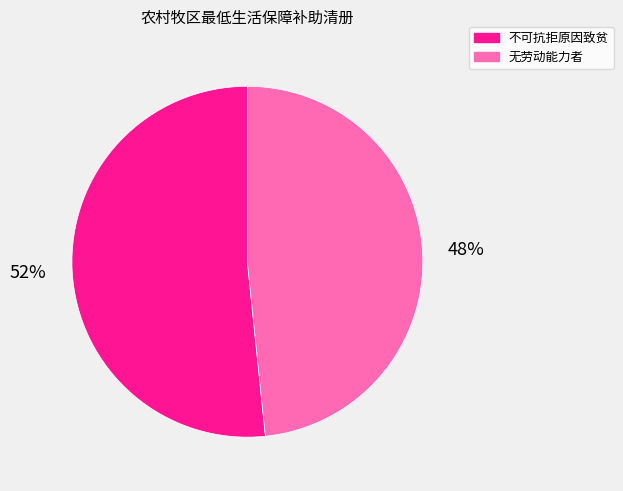

Is it true that 无劳动能力者 is 48% of the pie?

True